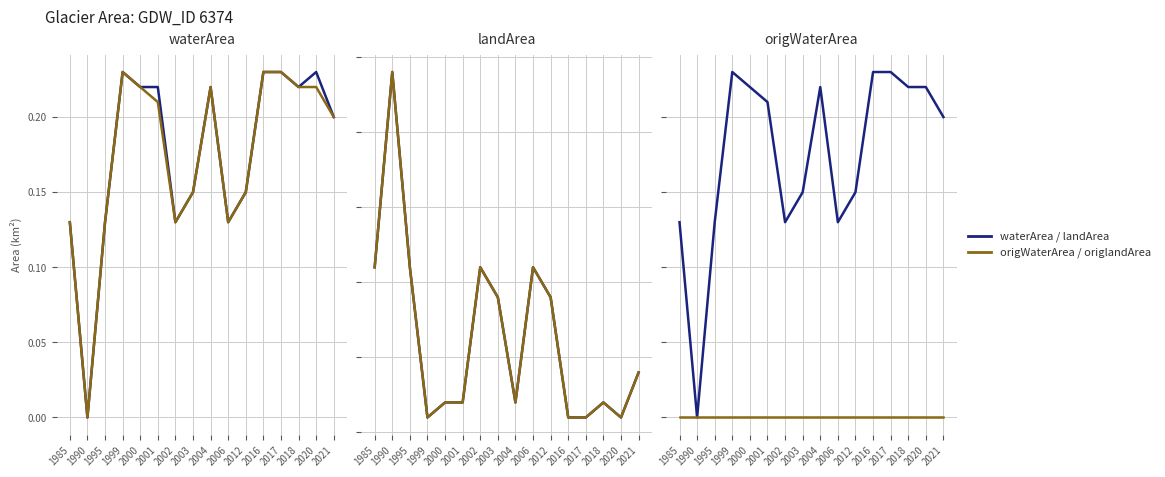

Reading right to left, list all the values displayed in this chart.

waterArea: 2021=0.2	2020=0.2	2018=0.2	2017=0.2	2016=0.2	2012=0.1	2006=0.1	2004=0.2	2003=0.1	2002=0.1	2001=0.2	2000=0.2	1999=0.2	1995=0.1	1990=0.0	1985=0.1
origWaterArea: 2021=0.2	2020=0.2	2018=0.2	2017=0.2	2016=0.2	2012=0.1	2006=0.1	2004=0.2	2003=0.1	2002=0.1	2001=0.2	2000=0.2	1999=0.2	1995=0.1	1990=0.0	1985=0.1
landArea: 2021=0.0	2020=0.0	2018=0.0	2017=0.0	2016=0.0	2012=0.1	2006=0.1	2004=0.0	2003=0.1	2002=0.1	2001=0.0	2000=0.0	1999=0.0	1995=0.1	1990=0.2	1985=0.1
origlandArea: 2021=0.0	2020=0.0	2018=0.0	2017=0.0	2016=0.0	2012=0.1	2006=0.1	2004=0.0	2003=0.1	2002=0.1	2001=0.0	2000=0.0	1999=0.0	1995=0.1	1990=0.2	1985=0.1
origNoDataArea: 2021=0.0	2020=0.0	2018=0.0	2017=0.0	2016=0.0	2012=0.0	2006=0.0	2004=0.0	2003=0.0	2002=0.0	2001=0.0	2000=0.0	1999=0.0	1995=0.0	1990=0.0	1985=0.0